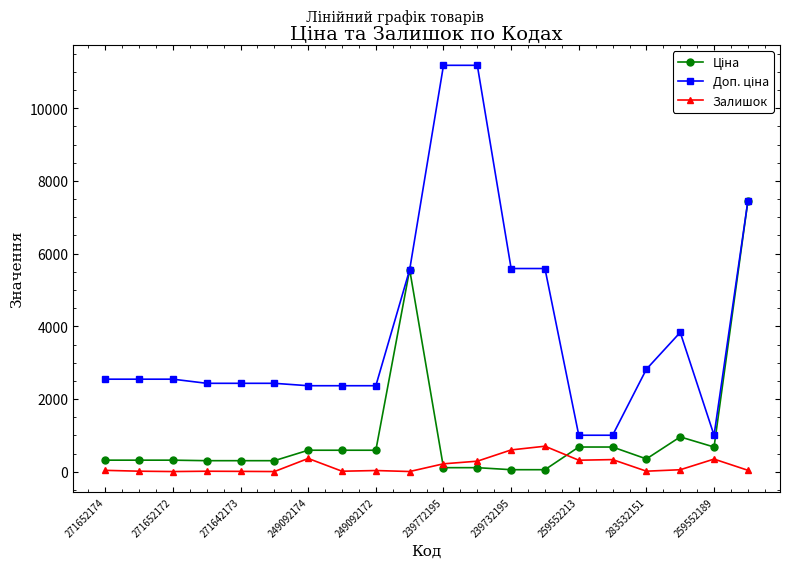

At how many categories does at least one series exceed 2233?

17